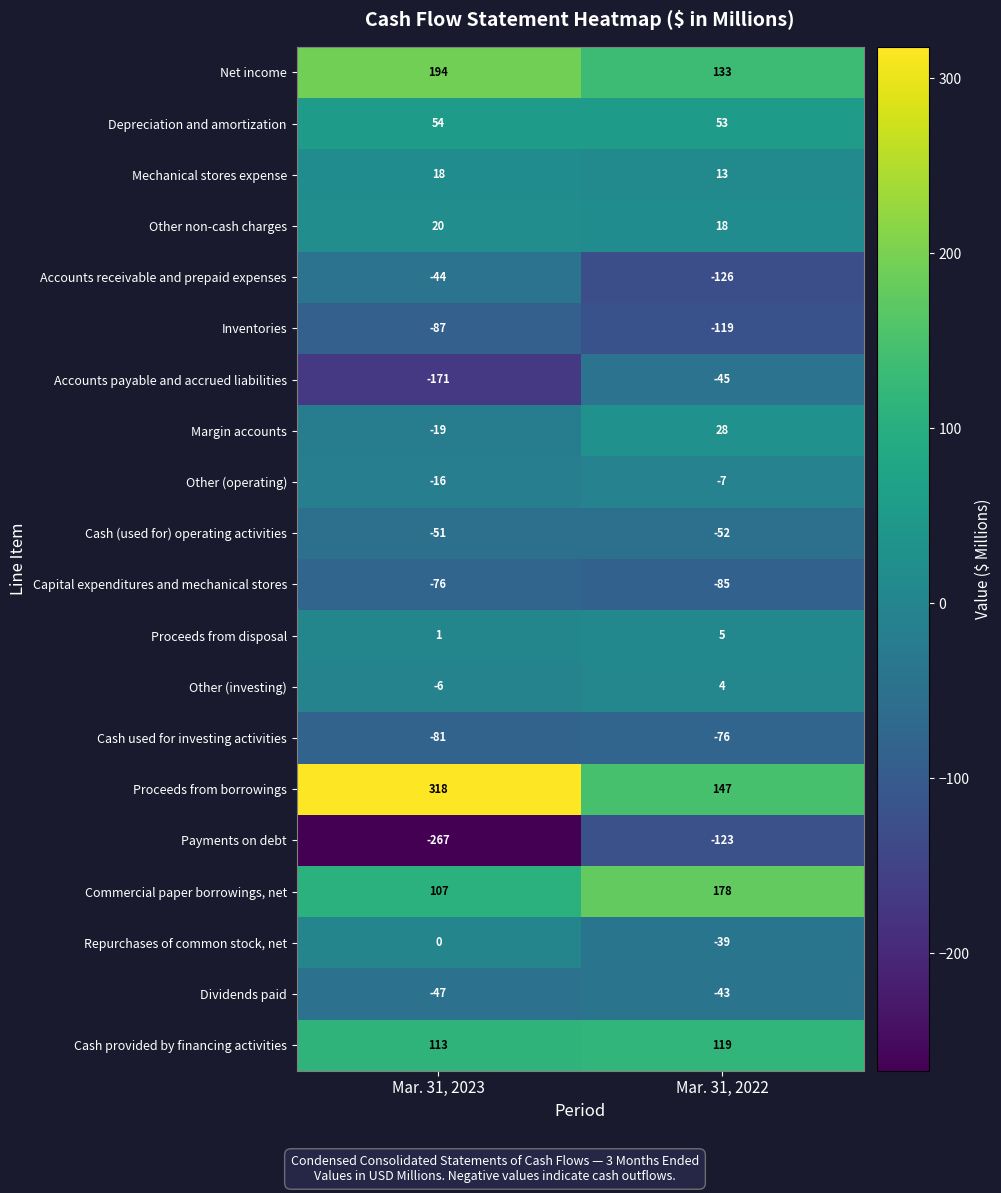

At which label is Proceeds from borrowings closest to 232?

Mar. 31, 2022